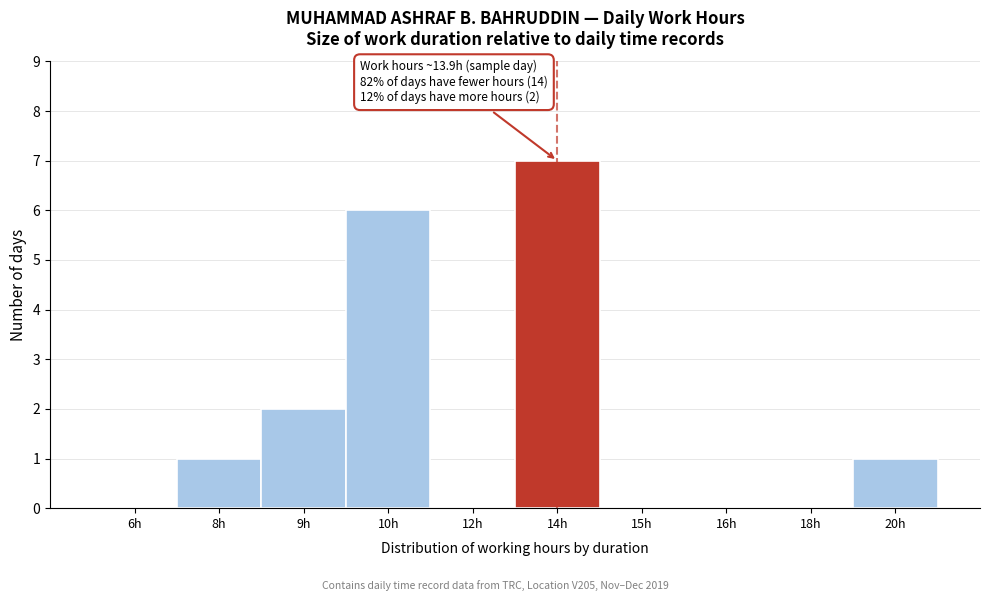

Reading left to right, extract all data points from this chart.

6h=0	8h=1	9h=2	10h=6	12h=0	14h=7	15h=0	16h=0	18h=0	20h=1